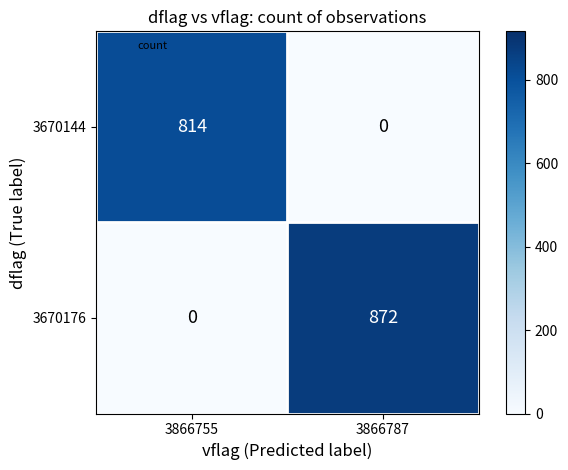

The value of 3670144 at 3866755 is 1282. True or false?

False